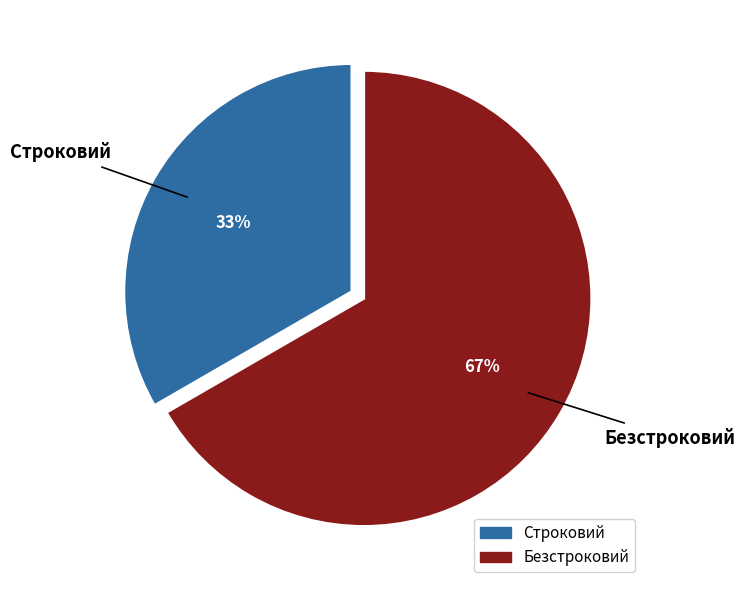

How many slices are in this pie chart?

2